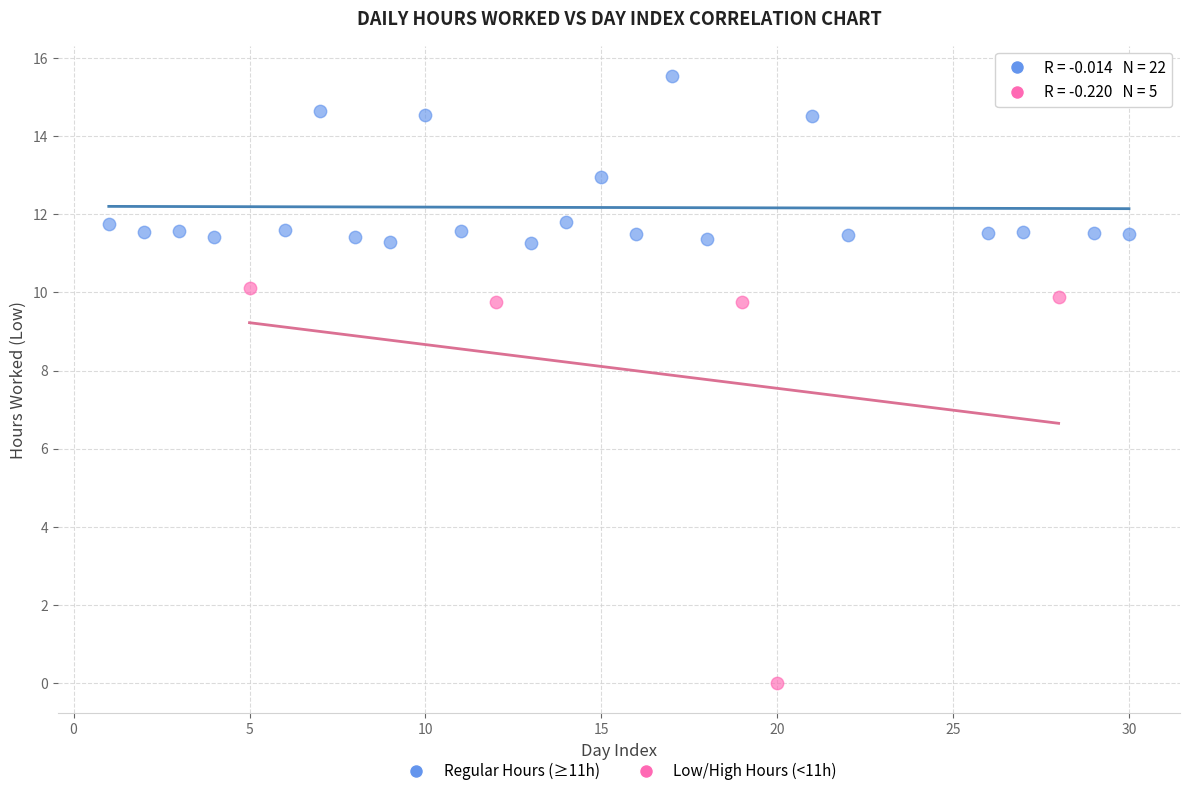

Which series has the largest Y range (max minus min)?

Low/High Hours (<11h)